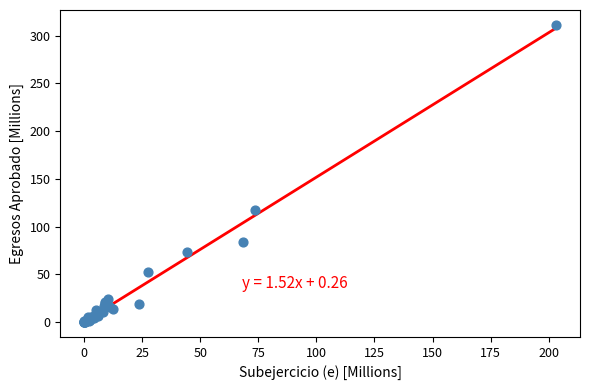

What Y value in the scatter plot is closest to 155?

117.7